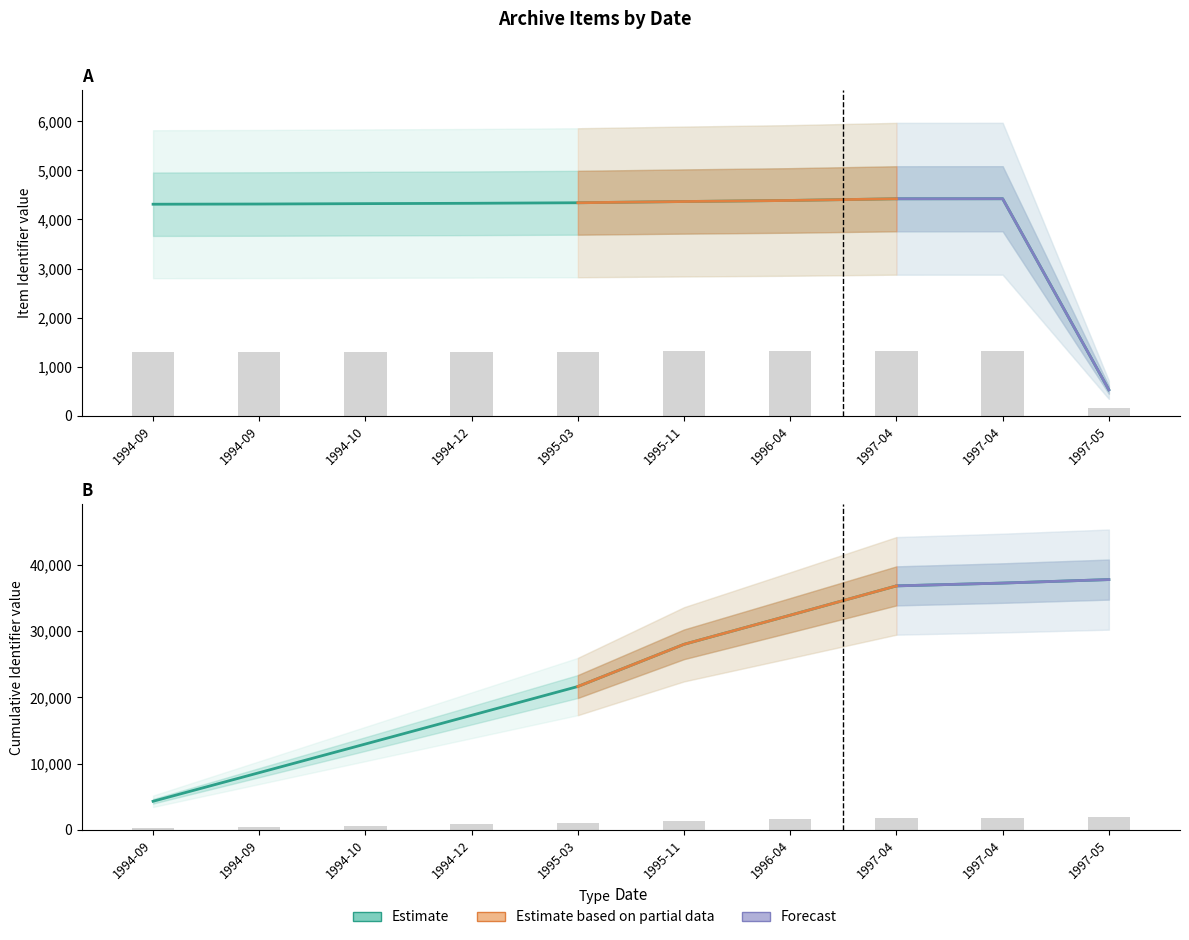

What is the maximum value shown in the chart?

4423